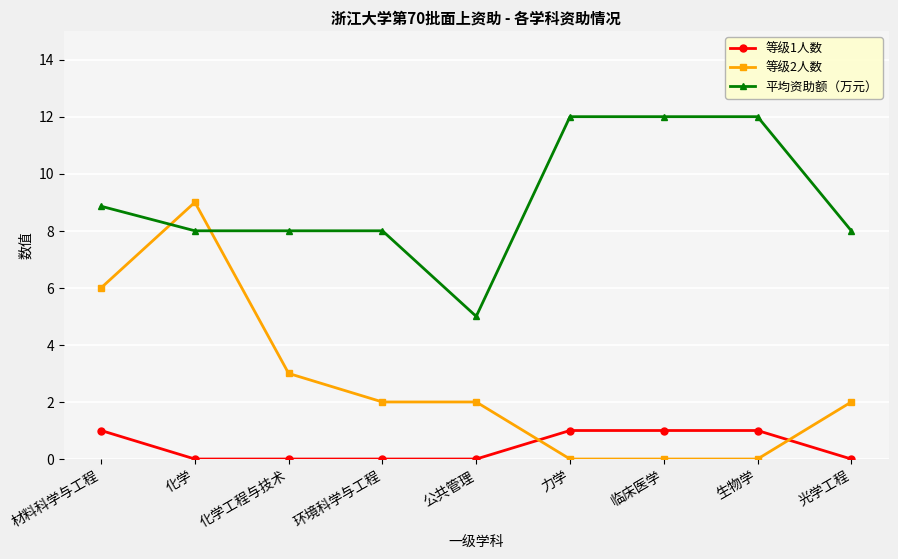

The 等级2人数 series shows 0.0 at 临床医学. True or false?

True